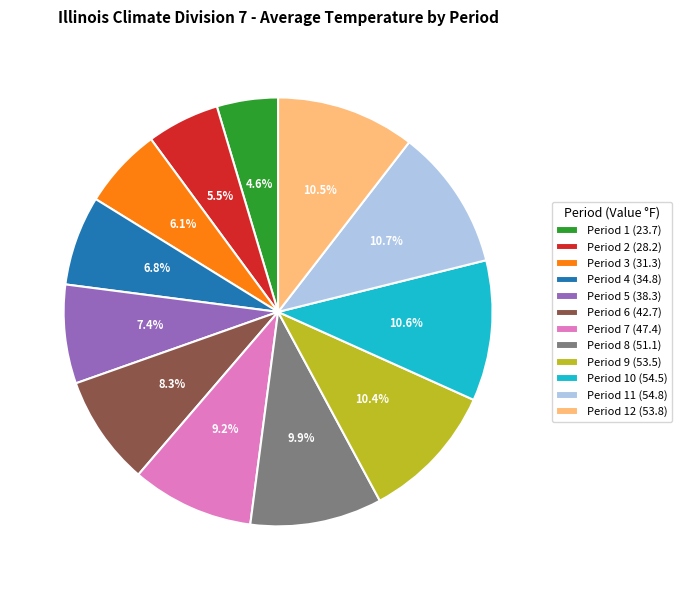

Is Period 12 (53.8) the majority of the pie?

No